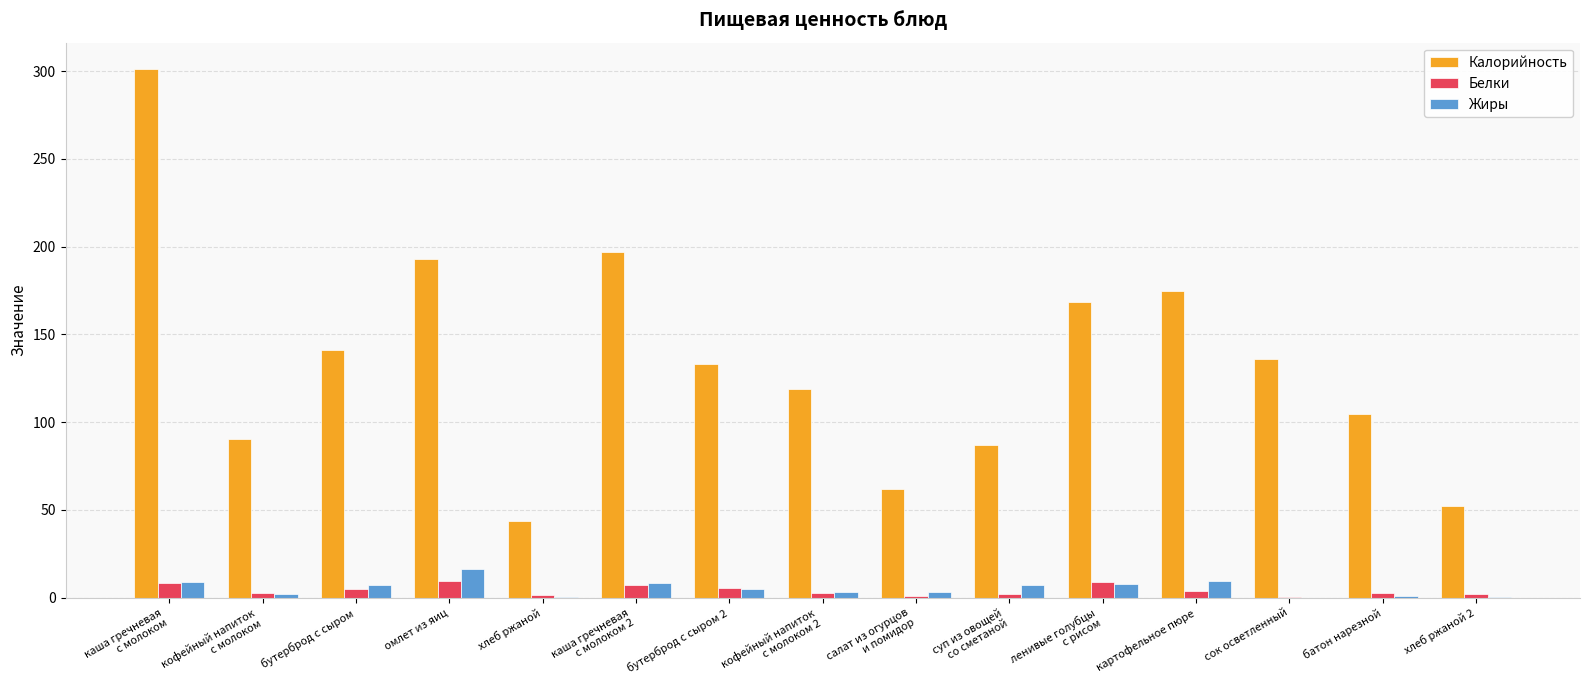

Is the value of Калорийность at омлет из яиц greater than the value of Жиры at бутерброд с сыром 2?

Yes